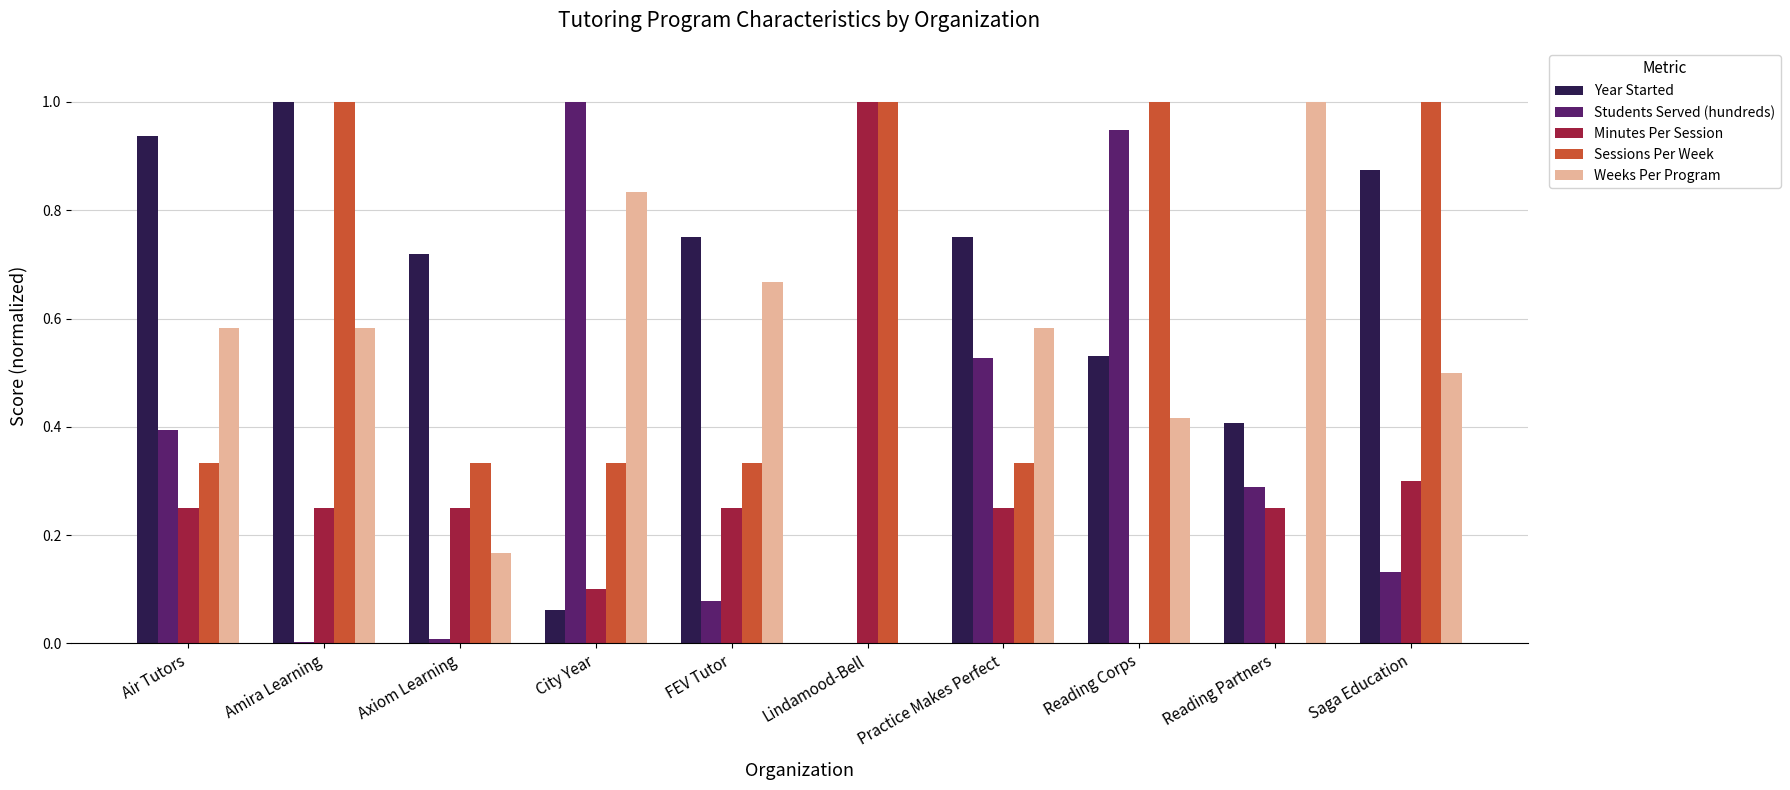

What is the total value across all series at FEV Tutor?

2.1